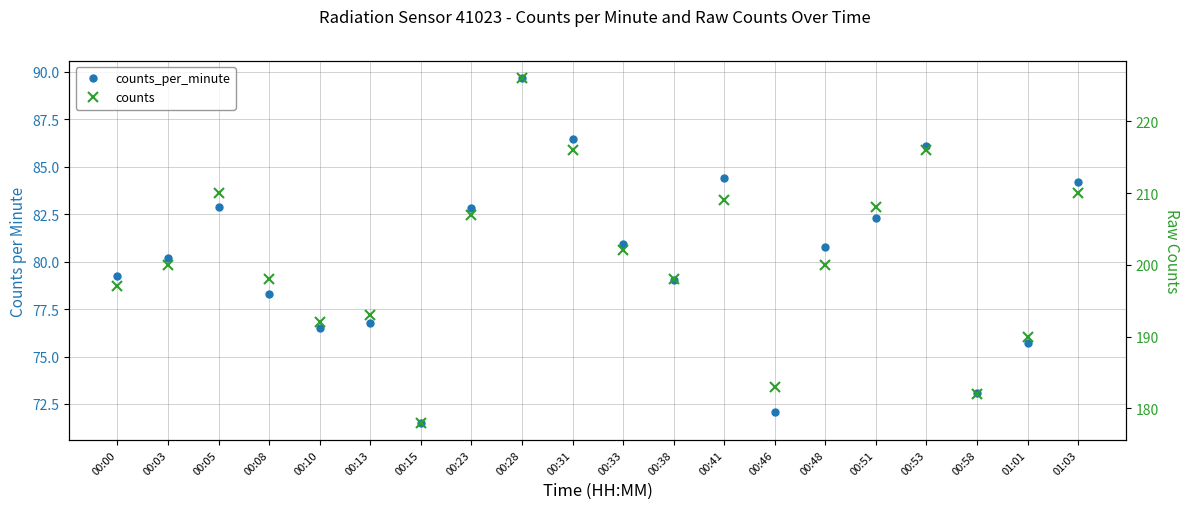

What is the sum of all counts values?

4015.0